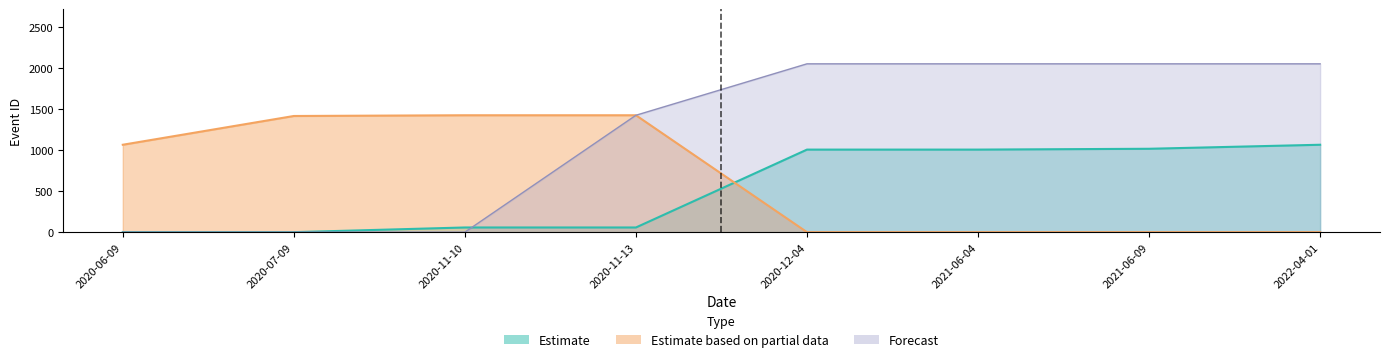

Rank the categories by Forecast value from highest to lowest.

2020-12-04, 2021-06-04, 2021-06-09, 2022-04-01, 2020-11-13, 2020-06-09, 2020-07-09, 2020-11-10